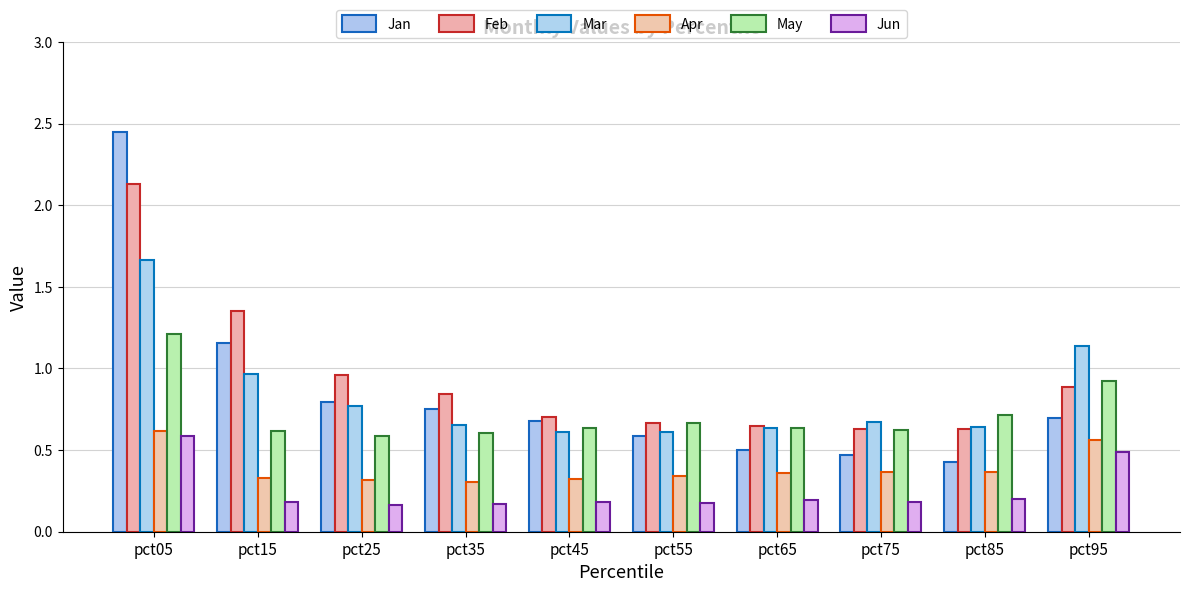

What is the sum of all Feb values?

9.4